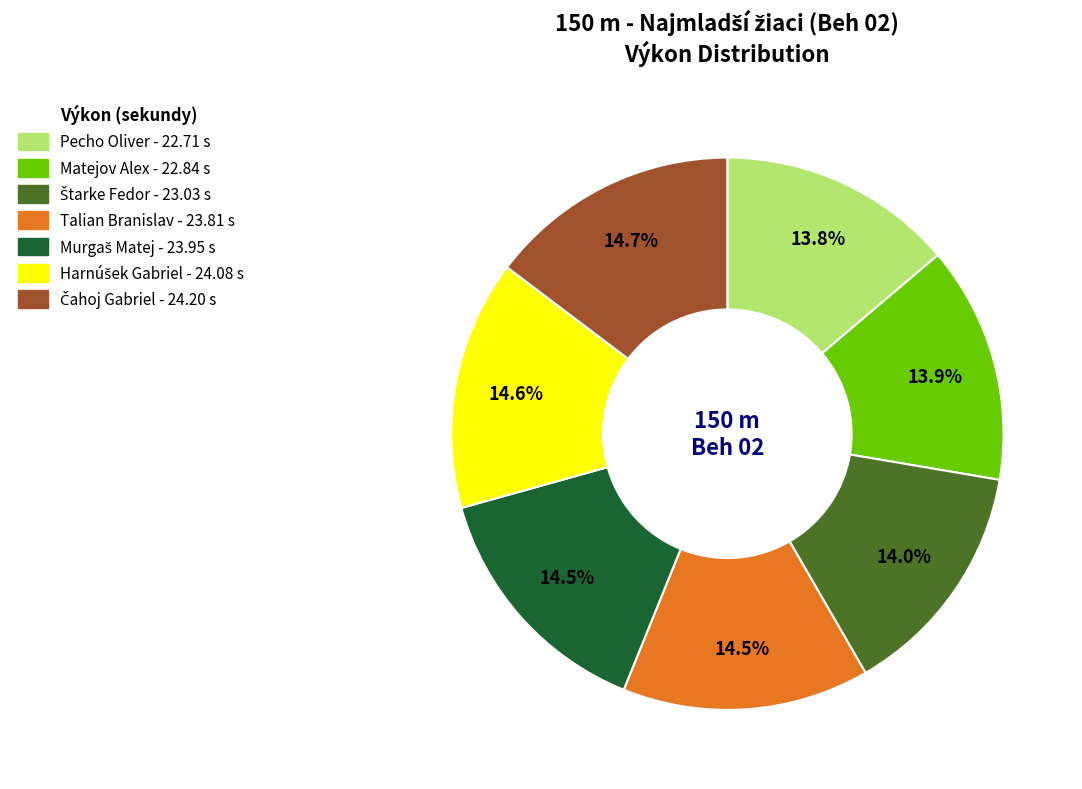

Is there any slice that represents more than half of the pie?

No